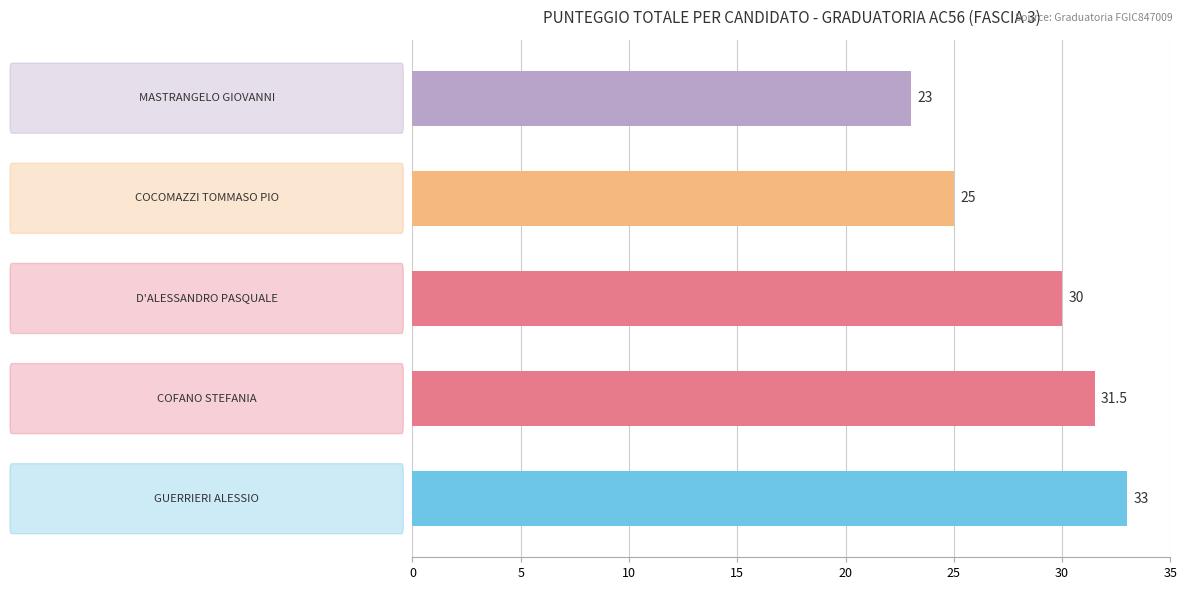

What is the minimum value shown in the chart?

23.0